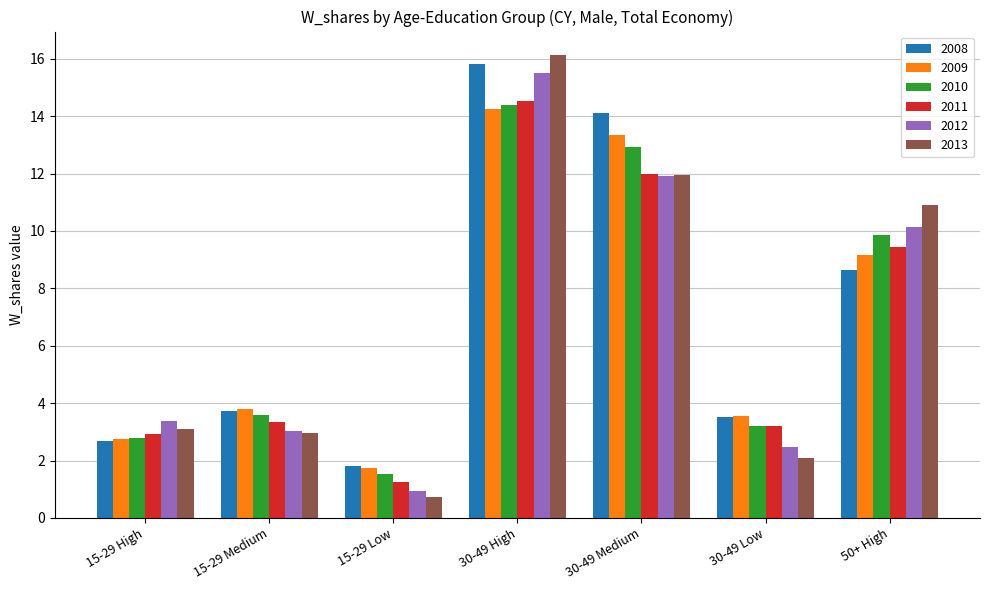

Reading right to left, list all the values displayed in this chart.

2008: 50+ High=8.6	30-49 Low=3.5	30-49 Medium=14.1	30-49 High=15.8	15-29 Low=1.8	15-29 Medium=3.7	15-29 High=2.7
2009: 50+ High=9.2	30-49 Low=3.5	30-49 Medium=13.4	30-49 High=14.3	15-29 Low=1.7	15-29 Medium=3.8	15-29 High=2.7
2010: 50+ High=9.9	30-49 Low=3.2	30-49 Medium=12.9	30-49 High=14.4	15-29 Low=1.5	15-29 Medium=3.6	15-29 High=2.8
2011: 50+ High=9.4	30-49 Low=3.2	30-49 Medium=12.0	30-49 High=14.5	15-29 Low=1.3	15-29 Medium=3.4	15-29 High=2.9
2012: 50+ High=10.1	30-49 Low=2.5	30-49 Medium=11.9	30-49 High=15.5	15-29 Low=0.9	15-29 Medium=3.0	15-29 High=3.4
2013: 50+ High=10.9	30-49 Low=2.1	30-49 Medium=11.9	30-49 High=16.1	15-29 Low=0.7	15-29 Medium=2.9	15-29 High=3.1